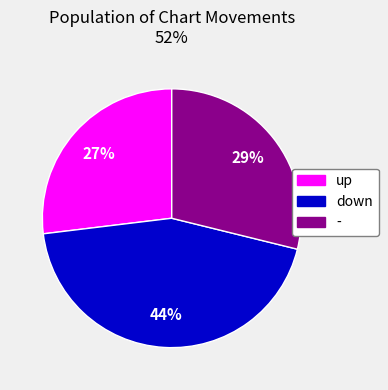

To the nearest percent, what is the difference between the - and down slice percentages?

15%